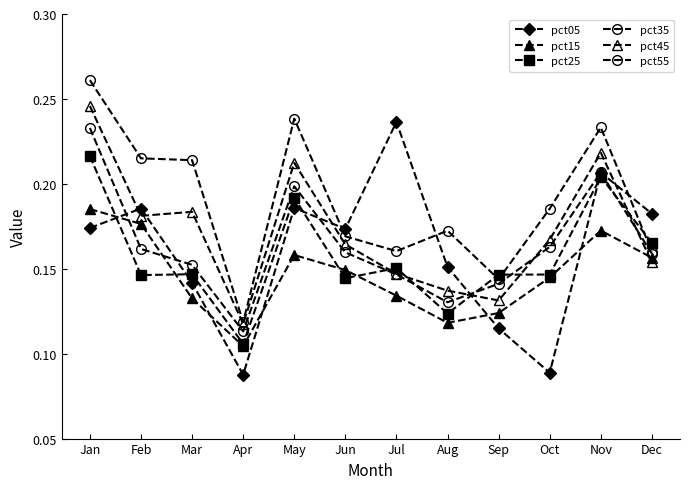

Reading right to left, what are all the values shown in this chart?

pct05: Dec=0.2	Nov=0.2	Oct=0.1	Sep=0.1	Aug=0.2	Jul=0.2	Jun=0.2	May=0.2	Apr=0.1	Mar=0.1	Feb=0.2	Jan=0.2
pct15: Dec=0.2	Nov=0.2	Oct=0.1	Sep=0.1	Aug=0.1	Jul=0.1	Jun=0.1	May=0.2	Apr=0.1	Mar=0.1	Feb=0.2	Jan=0.2
pct25: Dec=0.2	Nov=0.2	Oct=0.1	Sep=0.1	Aug=0.1	Jul=0.2	Jun=0.1	May=0.2	Apr=0.1	Mar=0.1	Feb=0.1	Jan=0.2
pct35: Dec=0.2	Nov=0.2	Oct=0.2	Sep=0.1	Aug=0.1	Jul=0.1	Jun=0.2	May=0.2	Apr=0.1	Mar=0.2	Feb=0.2	Jan=0.2
pct45: Dec=0.2	Nov=0.2	Oct=0.2	Sep=0.1	Aug=0.1	Jul=0.1	Jun=0.2	May=0.2	Apr=0.1	Mar=0.2	Feb=0.2	Jan=0.2
pct55: Dec=0.2	Nov=0.2	Oct=0.2	Sep=0.1	Aug=0.2	Jul=0.2	Jun=0.2	May=0.2	Apr=0.1	Mar=0.2	Feb=0.2	Jan=0.3